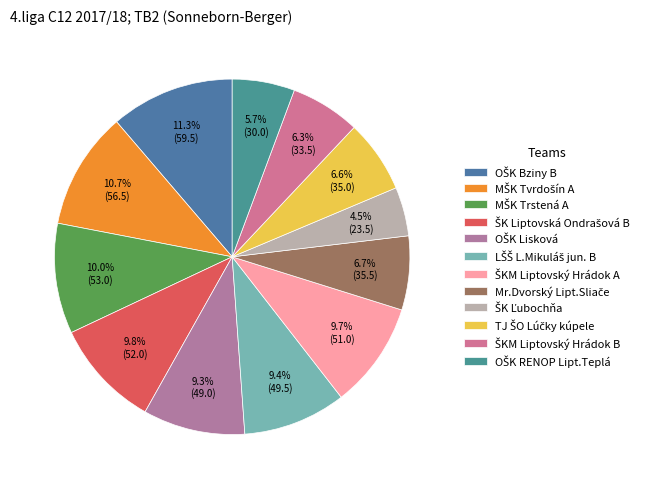

Combined, what portion of the pie is ŠKM Liptovský Hrádok B and MŠK Trstená A?

16.4%